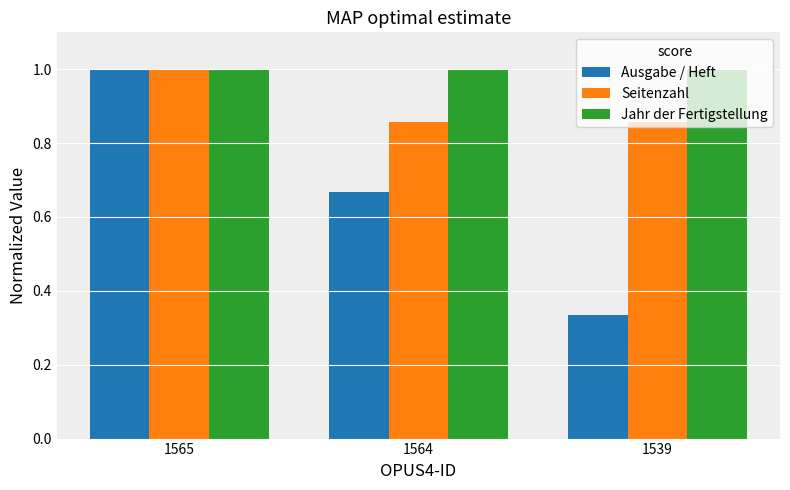

Which series has the largest range (max minus min)?

Ausgabe / Heft